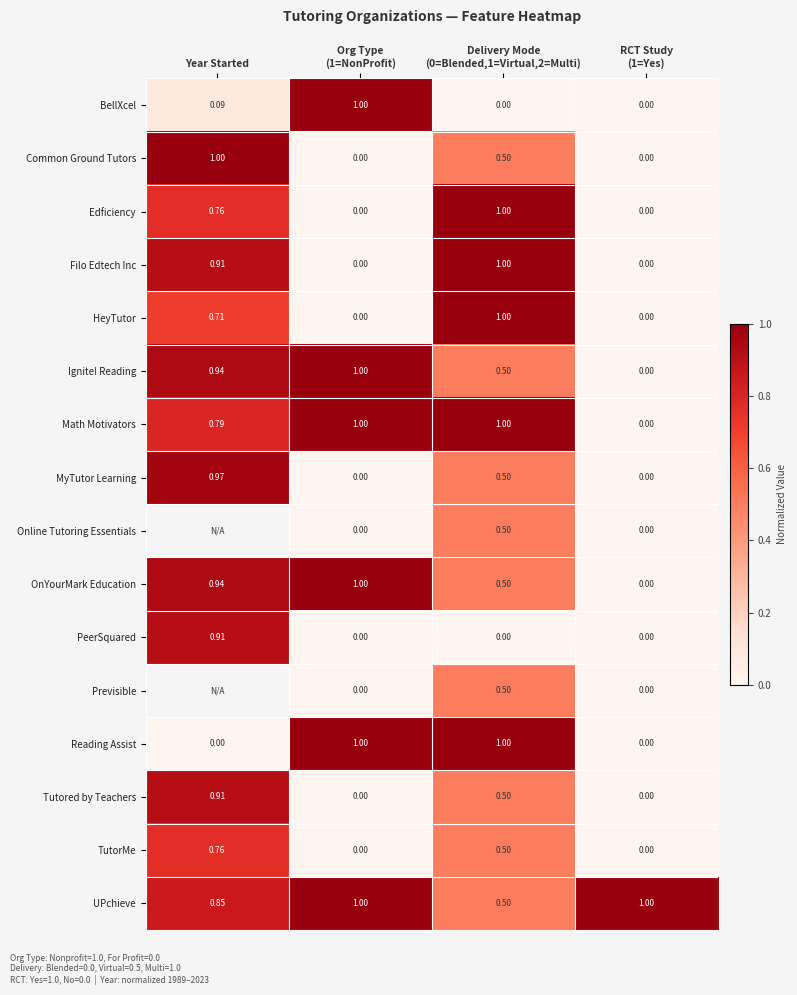

Is the value of PeerSquared at Year Started greater than the value of BellXcel at Year Started?

Yes